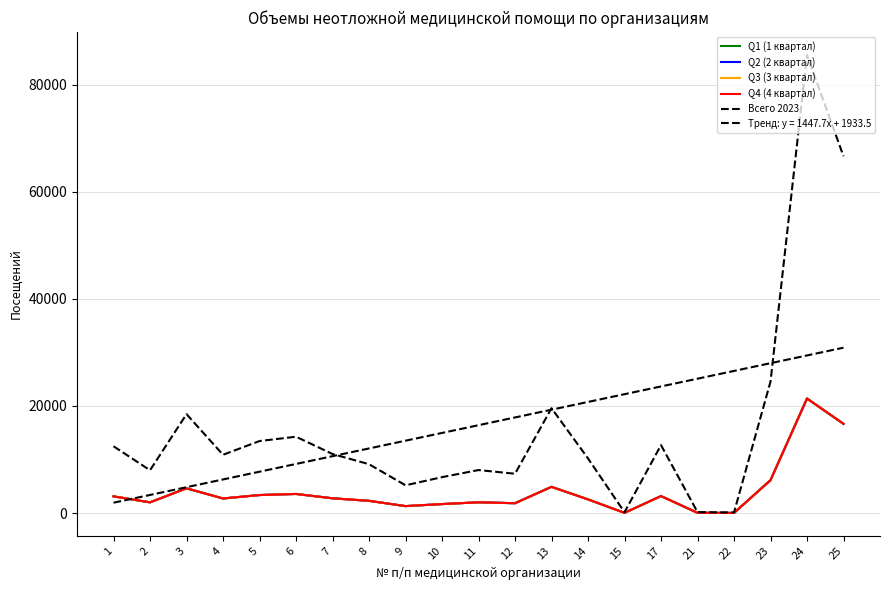

Which category has the lowest value in the Всего 2023 series?

22